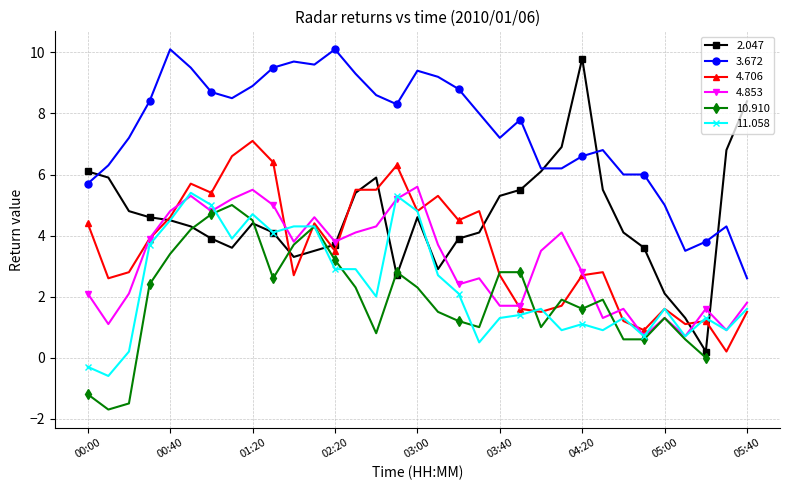

What is the sum of the 4.853 values at 03:10 and 04:40?

5.3